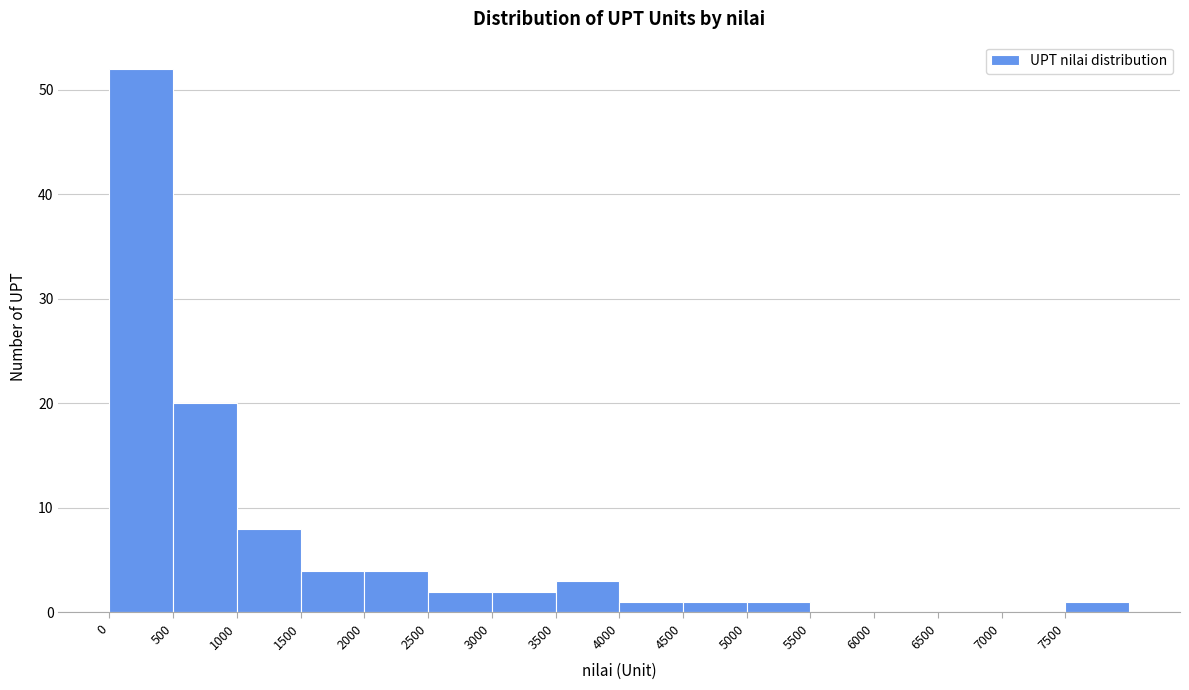

Reading left to right, transcribe this chart: for each bar, give the range it covers on the x-axis and its height. The values are not printed on the chart, so give them approximately, as read against the axis.

0 to 500: 52
500 to 1000: 20
1000 to 1500: 8
1500 to 2000: 4
2000 to 2500: 4
2500 to 3000: 2
3000 to 3500: 2
3500 to 4000: 3
4000 to 4500: 1
4500 to 5000: 1
5000 to 5500: 1
5500 to 6000: 0
6000 to 6500: 0
6500 to 7000: 0
7000 to 7500: 0
7500 to 8000: 1